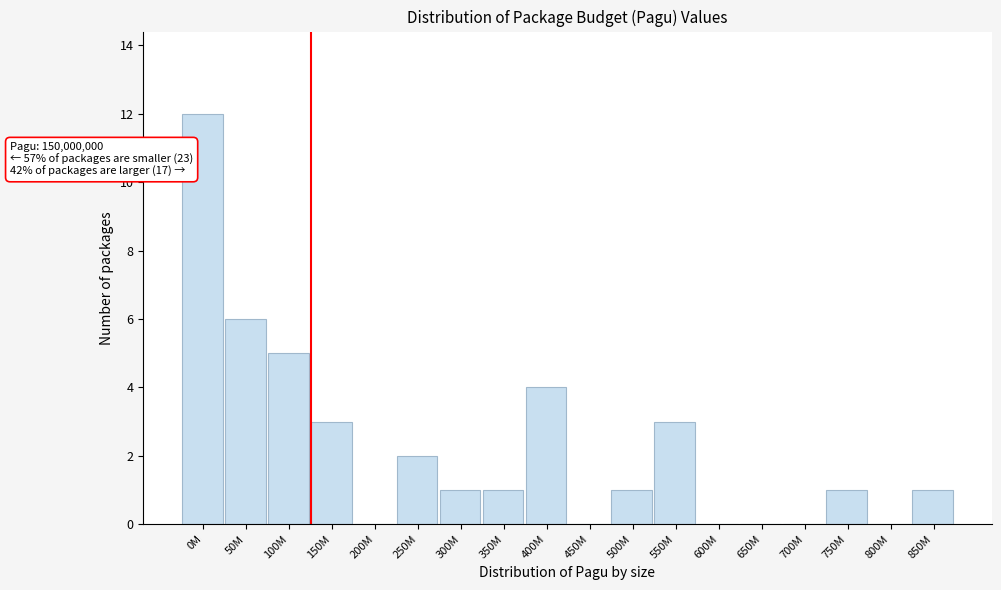

Reading left to right, extract all data points from this chart.

0M=12	50M=6	100M=5	150M=3	200M=0	250M=2	300M=1	350M=1	400M=4	450M=0	500M=1	550M=3	600M=0	650M=0	700M=0	750M=1	800M=0	850M=1